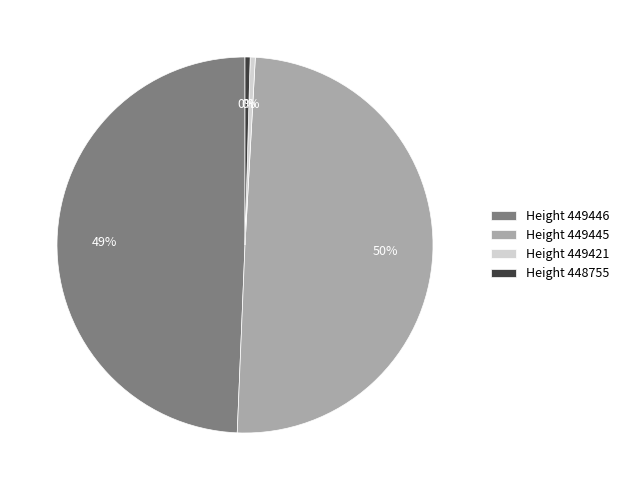

Does Height 448755 account for over 50% of the chart?

No